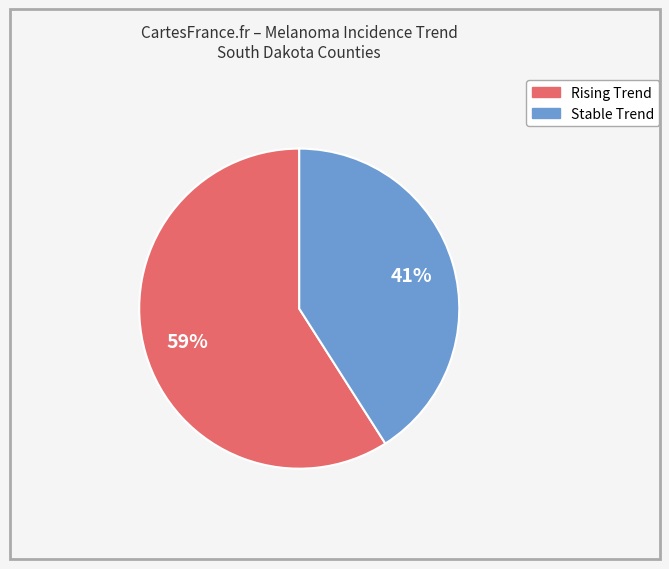

To the nearest percent, what is the average slice percentage?

50%